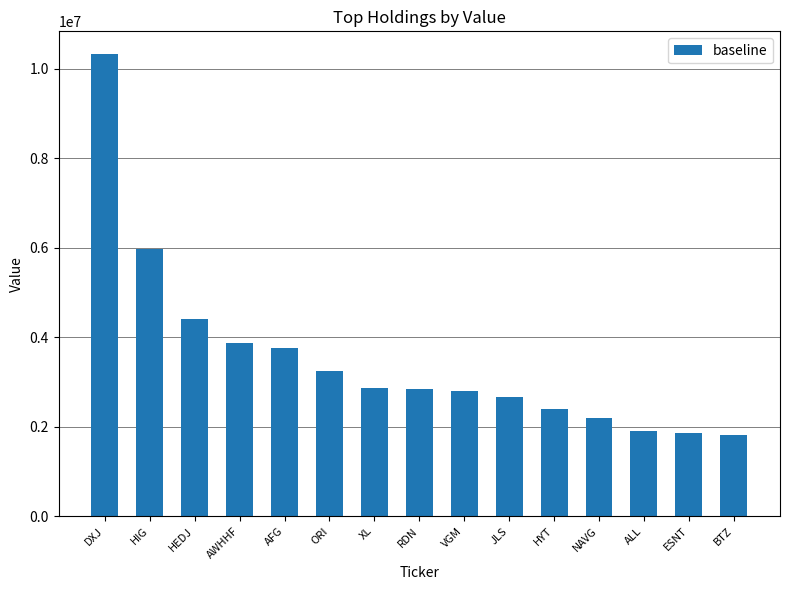

What is the ratio of the value at ALL to the value at HYT?

0.8